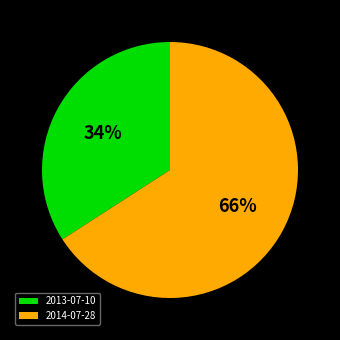

Is there a majority slice in this chart?

Yes